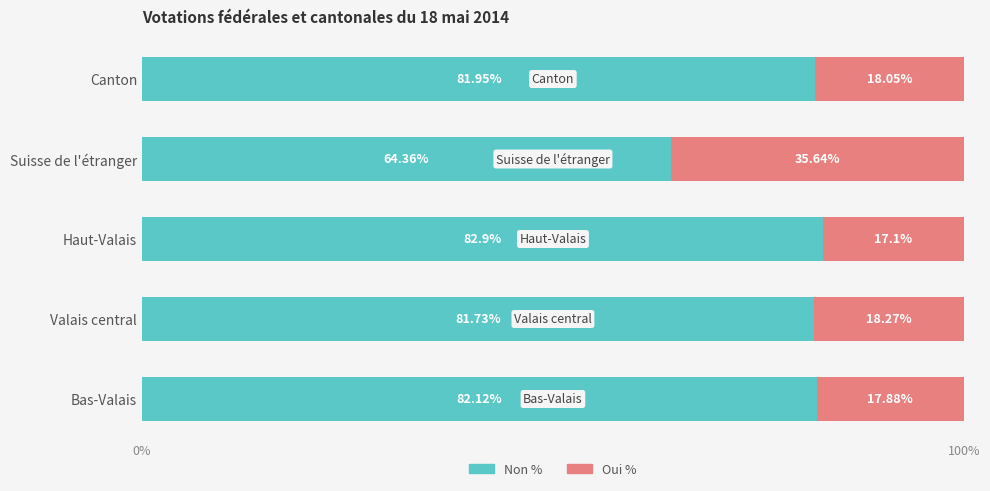

What is the average value of the Non % series?

78.6